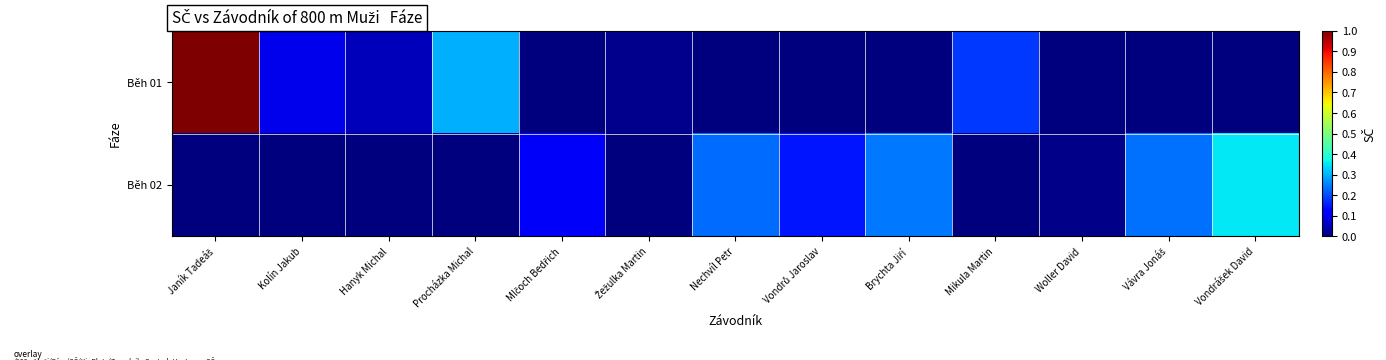

At Vávra Jonáš, list the series in order from smallest to largest.

Běh 01, Běh 02